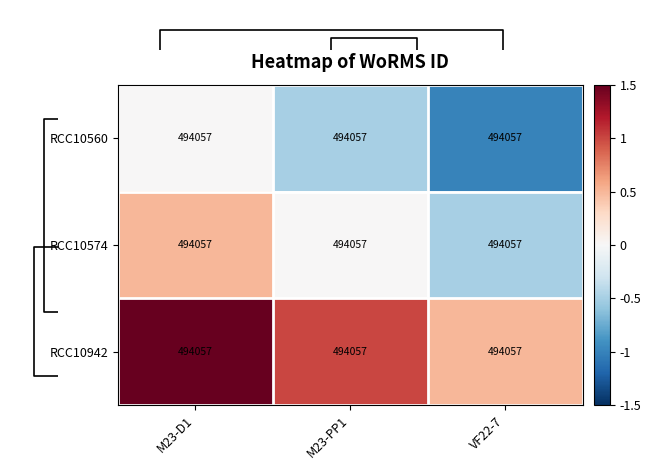

List the labels in order of RCC10942 value, smallest first.

VF22-7, M23-PP1, M23-D1